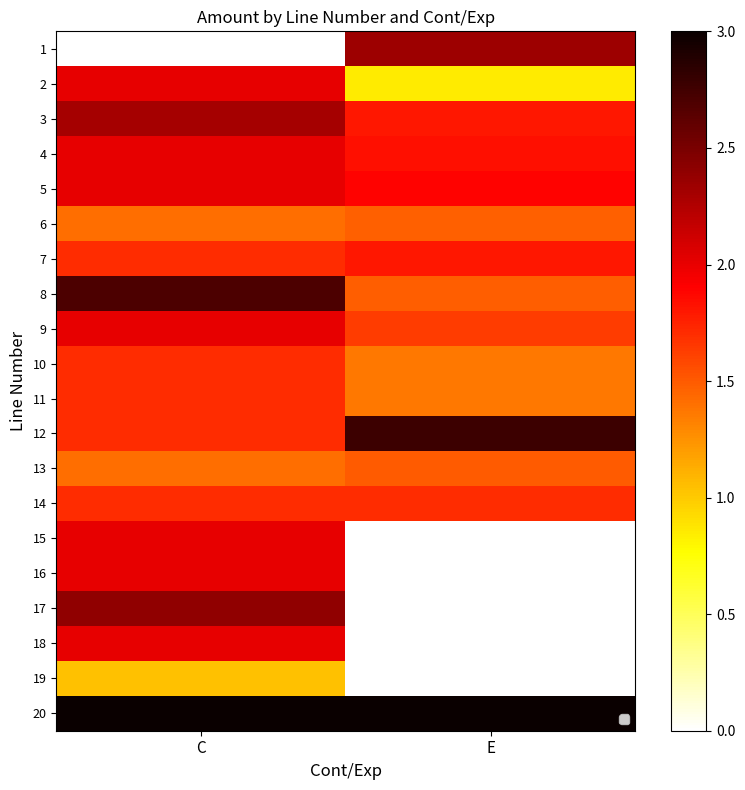

Is it true that 15 equals 0.7 at E?

False